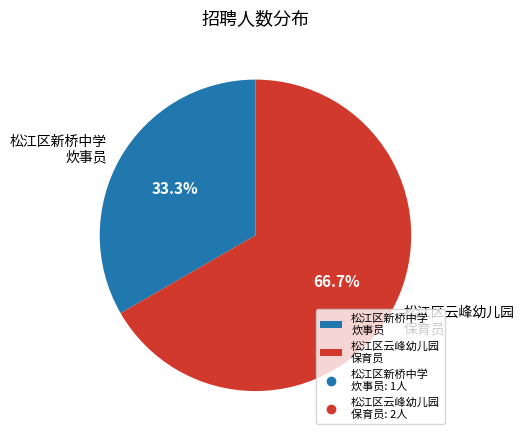

Between 松江区云峰幼儿园 保育员 and 松江区新桥中学 炊事员, which is larger?

松江区云峰幼儿园 保育员